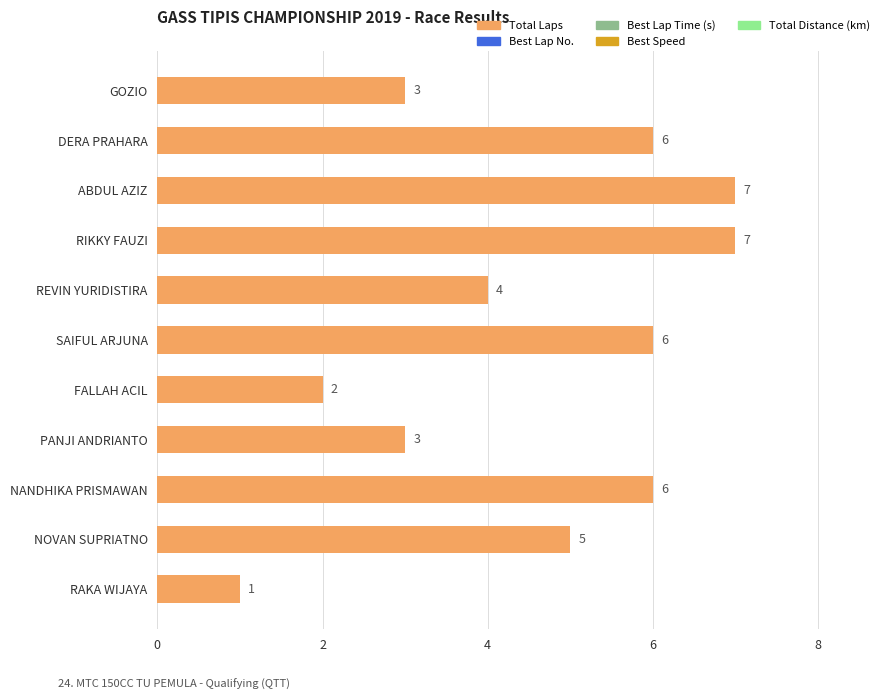

What is the greatest value displayed?

7